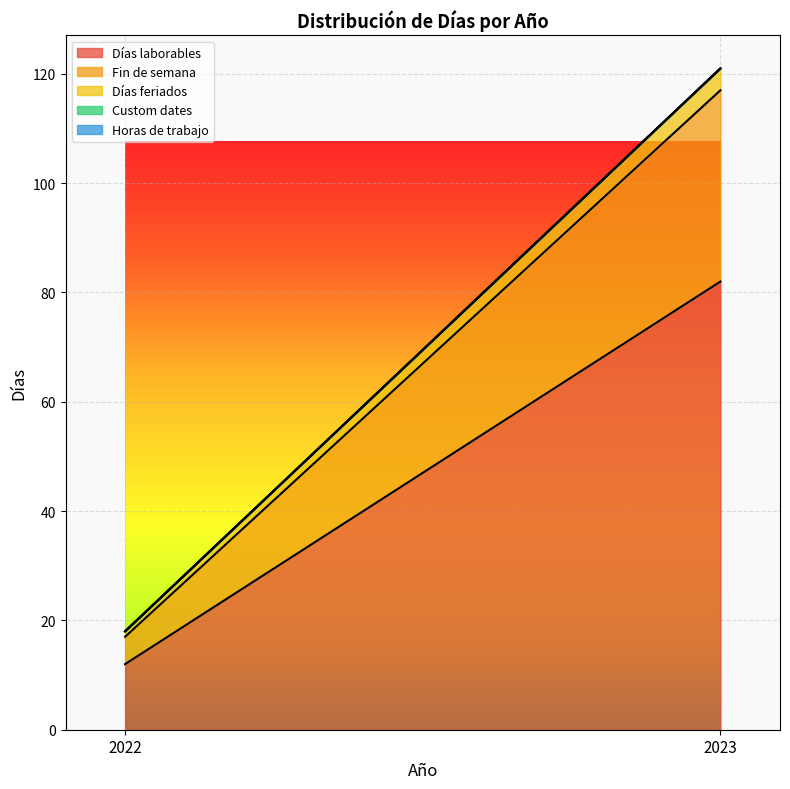

Which series has the widest spread of values?

Días laborables